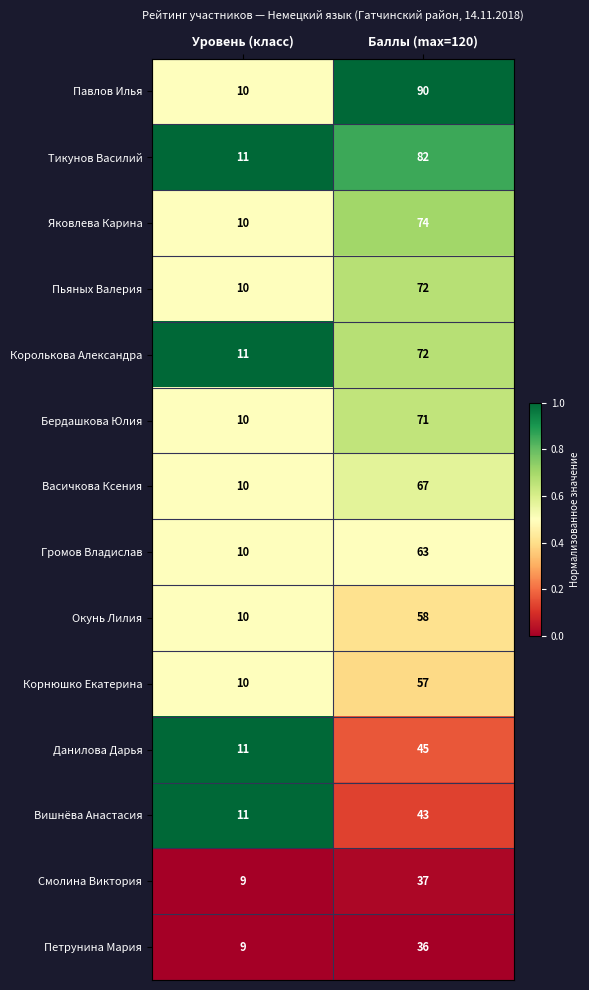

True or false: Корнюшко Екатерина has a value of 10 at Уровень (класс).

True